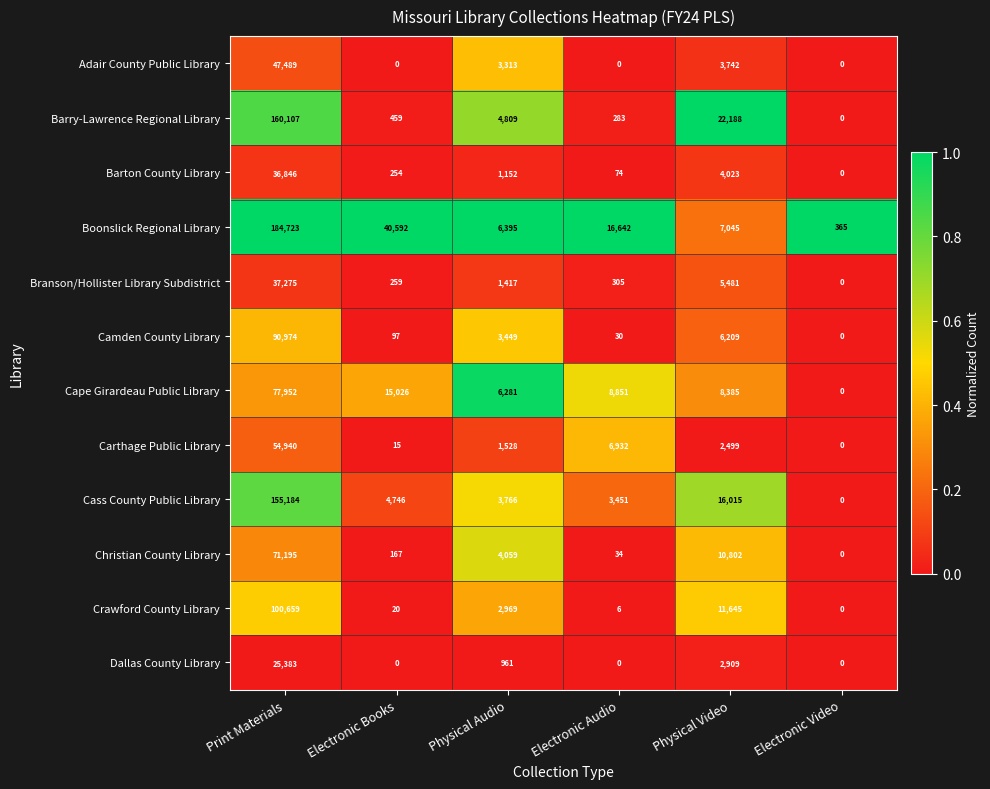

Count the number of categories in the chart.

6